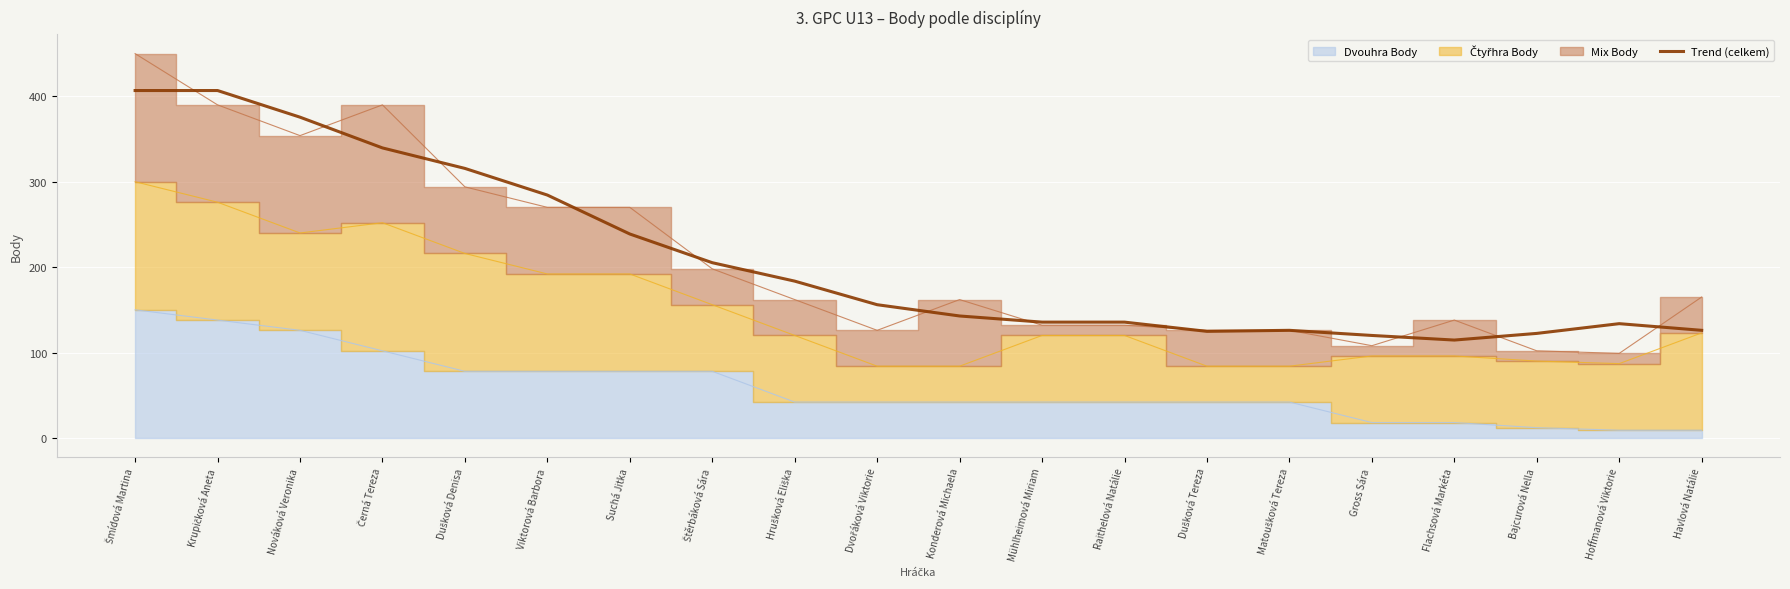

The value at Suchá Jitka is 238.8. True or false?

True